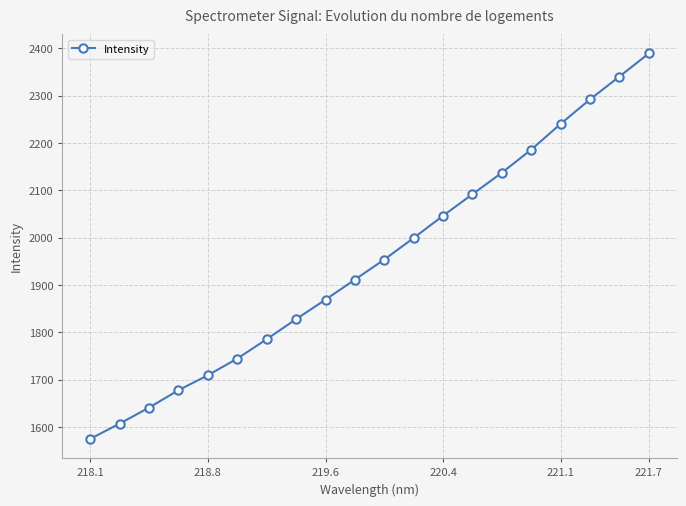

What is the value of the 2nd point from the left?

1606.9